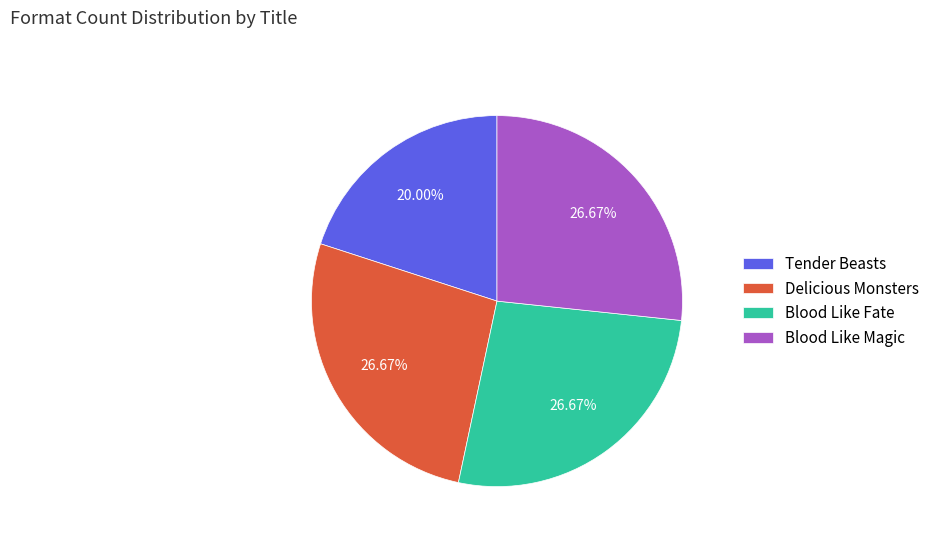

Approximately how many times larger is the value at Delicious Monsters compared to Blood Like Magic?

1.0